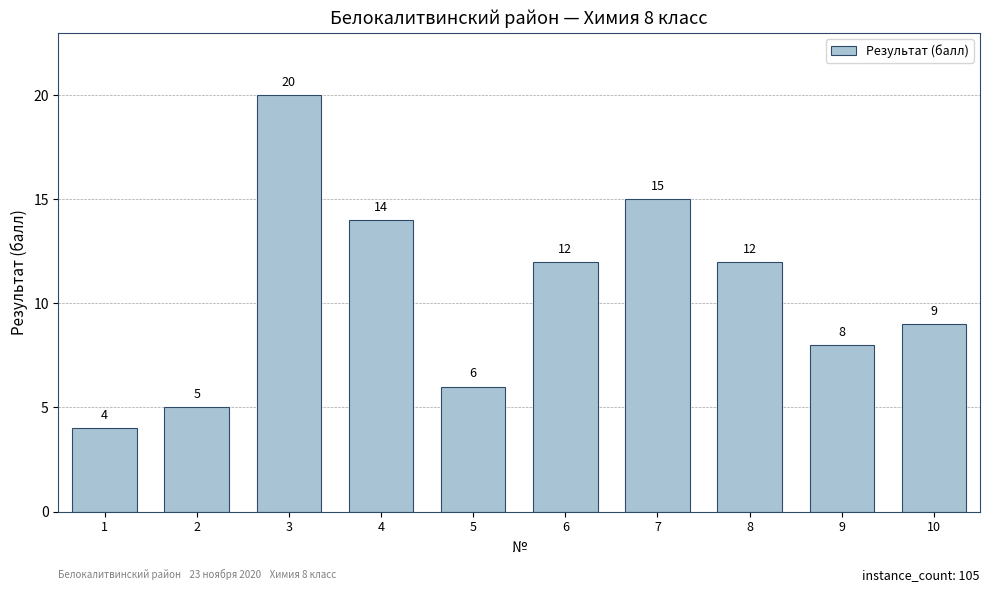

What is the value of the 6th bar from the left?

12